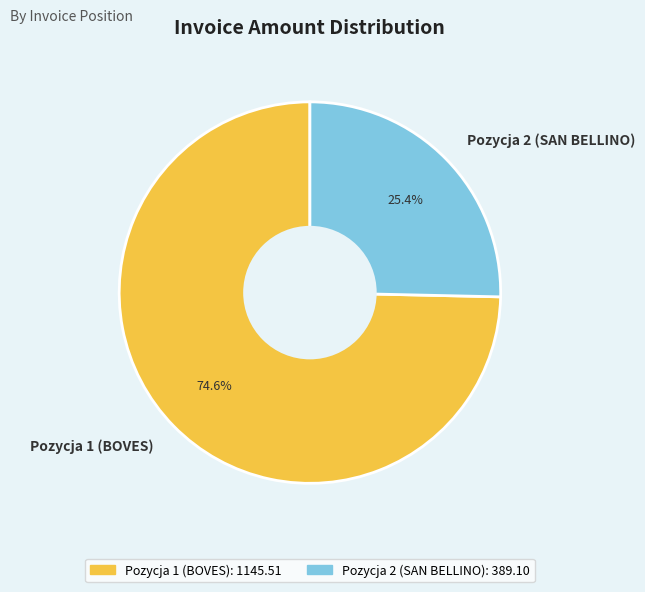

Combined, do Pozycja 1 (BOVES) and Pozycja 2 (SAN BELLINO) account for over 50%?

Yes